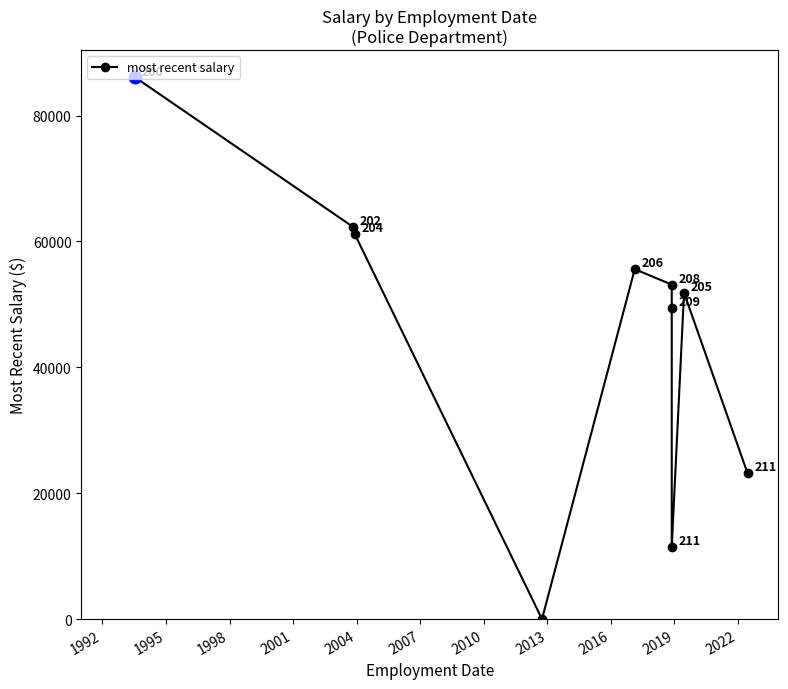

Approximately how many times larger is the value at 2007 compared to 2004?

0.9